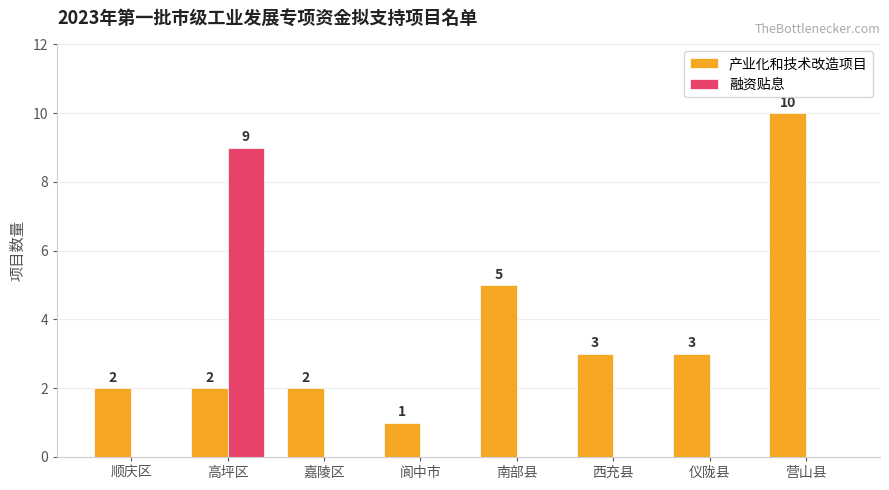

What is the sum of all 产业化和技术改造项目 values?

28